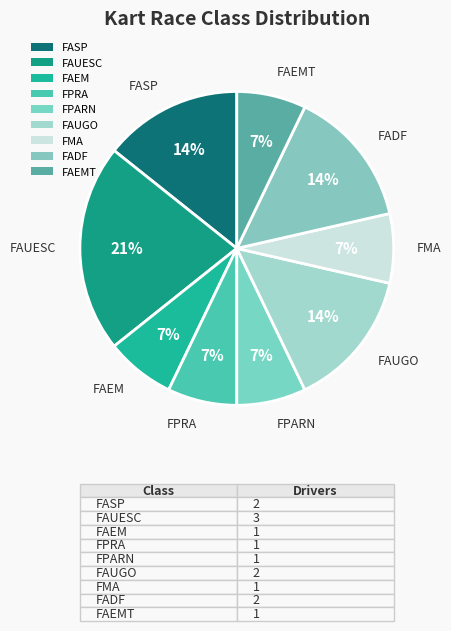

Is there a majority slice in this chart?

No